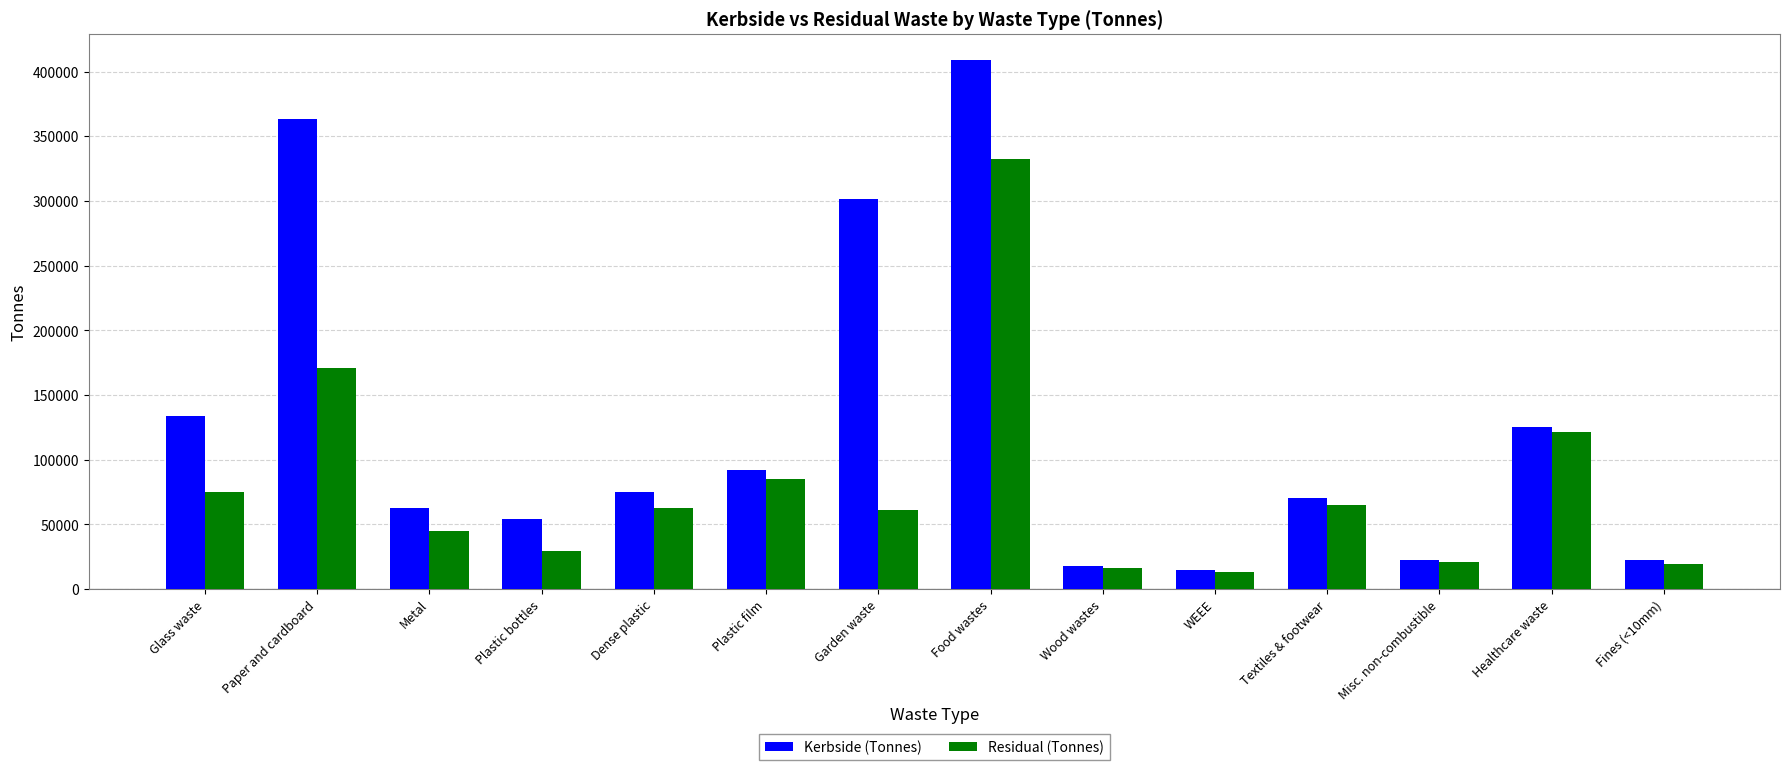

The value of Residual (Tonnes) at Paper and cardboard is 62522.3. True or false?

False